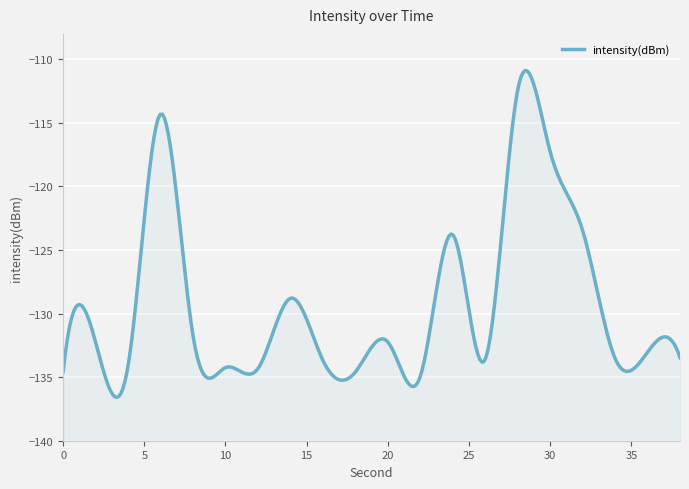

What is the value of the 15th point from the left?

-112.4